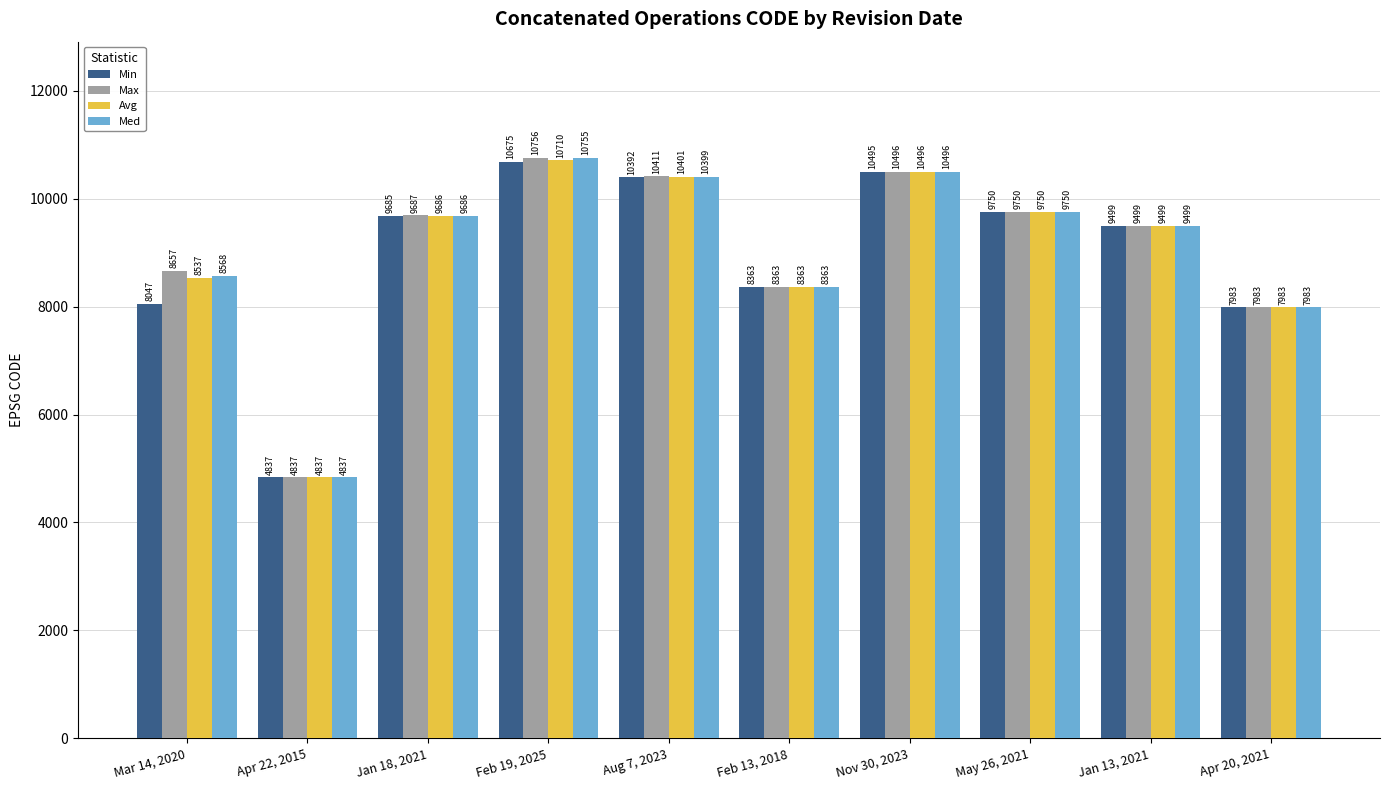

Reading left to right, what are all the values shown in this chart?

Min: 8047	4837	9685	10675	10392	8363	10495	9750	9499	7983
Max: 8657	4837	9687	10756	10411	8363	10496	9750	9499	7983
Avg: 8537	4837	9686	10710	10401	8363	10496	9750	9499	7983
Med: 8568	4837	9686	10755	10399	8363	10496	9750	9499	7983